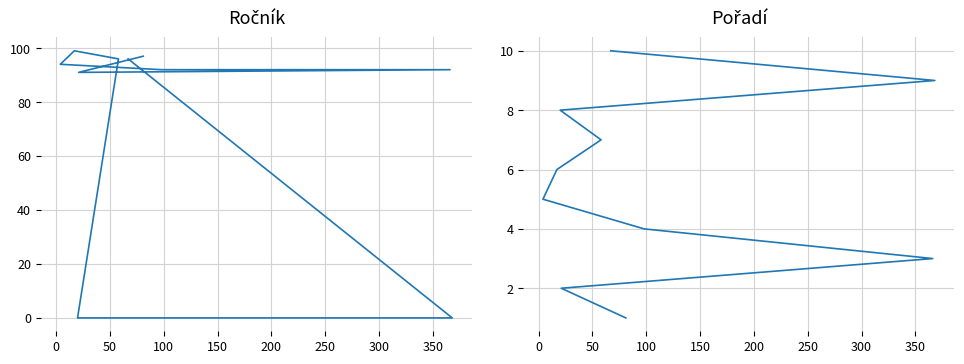

List the series in order of their peak value, highest first.

Ročník, Pořadí